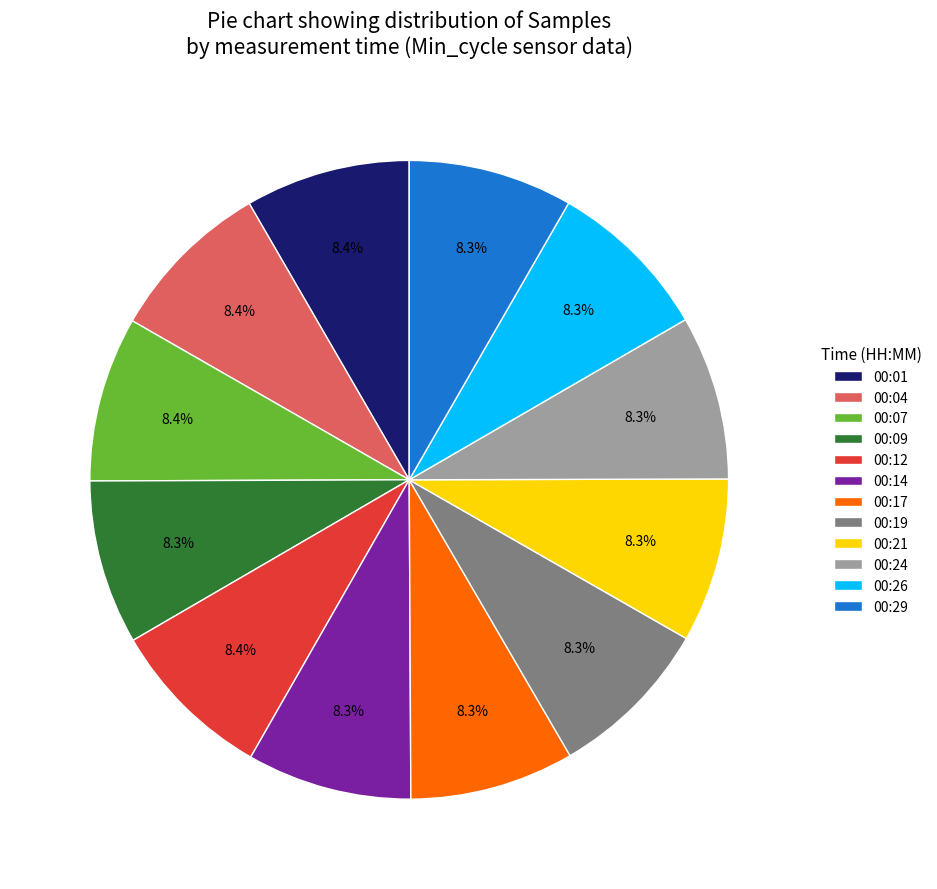

What is the ratio of the value at 00:19 to the value at 00:12?

1.0